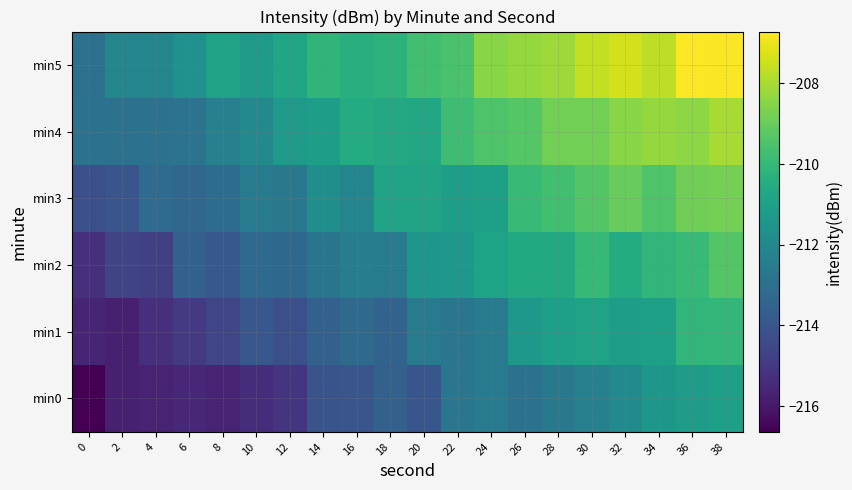

Reading left to right, what are all the values shown in this chart?

min0: 0=-216.6	2=-215.8	4=-215.7	6=-215.5	8=-215.7	10=-215.4	12=-215.2	14=-214.0	16=-214.0	18=-213.6	20=-214.0	22=-212.7	24=-212.6	26=-212.9	28=-212.6	30=-212.3	32=-211.9	34=-211.4	36=-211.2	38=-211.0
min1: 0=-215.6	2=-215.8	4=-215.3	6=-214.9	8=-214.6	10=-213.9	12=-214.2	14=-213.6	16=-213.2	18=-213.5	20=-212.6	22=-212.7	24=-212.5	26=-211.4	28=-211.0	30=-210.9	32=-211.1	34=-211.0	36=-210.1	38=-210.1
min2: 0=-215.3	2=-214.6	4=-214.8	6=-213.6	8=-214.0	10=-213.2	12=-213.3	14=-212.8	16=-212.5	18=-212.5	20=-211.4	22=-211.3	24=-210.9	26=-210.6	28=-210.6	30=-210.0	32=-210.5	34=-210.1	36=-210.0	38=-209.4
min3: 0=-214.2	2=-214.0	4=-213.2	6=-213.4	8=-213.1	10=-212.6	12=-212.7	14=-211.7	16=-212.1	18=-210.9	20=-210.8	22=-211.1	24=-211.0	26=-209.9	28=-209.7	30=-209.4	32=-209.0	34=-209.4	36=-208.9	38=-208.8
min4: 0=-212.9	2=-212.9	4=-212.9	6=-212.8	8=-212.3	10=-212.0	12=-211.3	14=-211.1	16=-210.5	18=-210.6	20=-210.7	22=-209.8	24=-209.4	26=-209.3	28=-208.8	30=-208.8	32=-208.5	34=-208.3	36=-208.4	38=-208.0
min5: 0=-213.0	2=-212.1	4=-212.1	6=-211.6	8=-210.9	10=-211.3	12=-210.8	14=-210.2	16=-210.4	18=-210.2	20=-209.7	22=-209.5	24=-208.5	26=-208.3	28=-208.2	30=-207.6	32=-207.4	34=-207.7	36=-206.7	38=-206.8